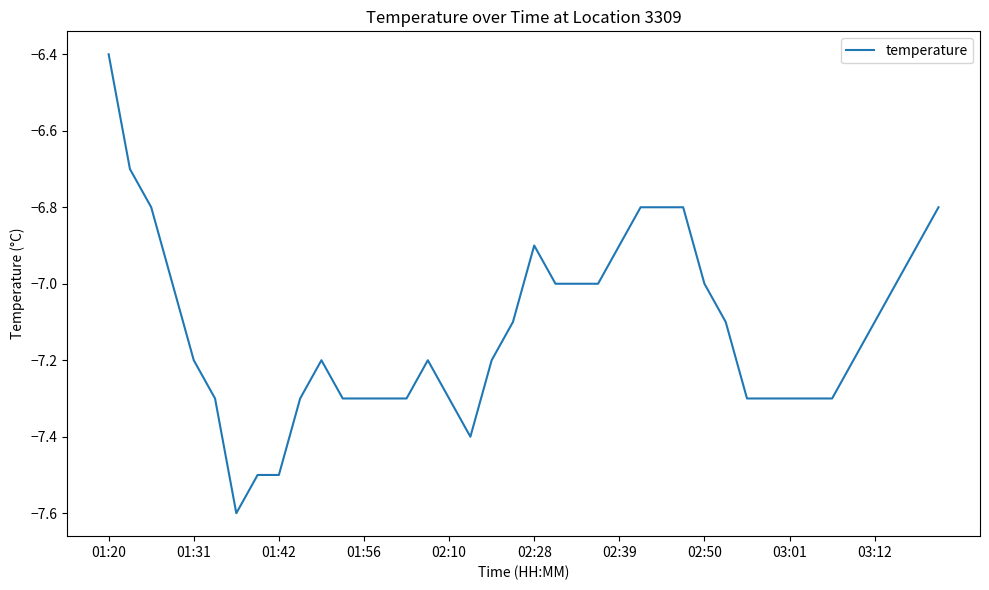

What is the maximum value shown in the chart?

-6.4